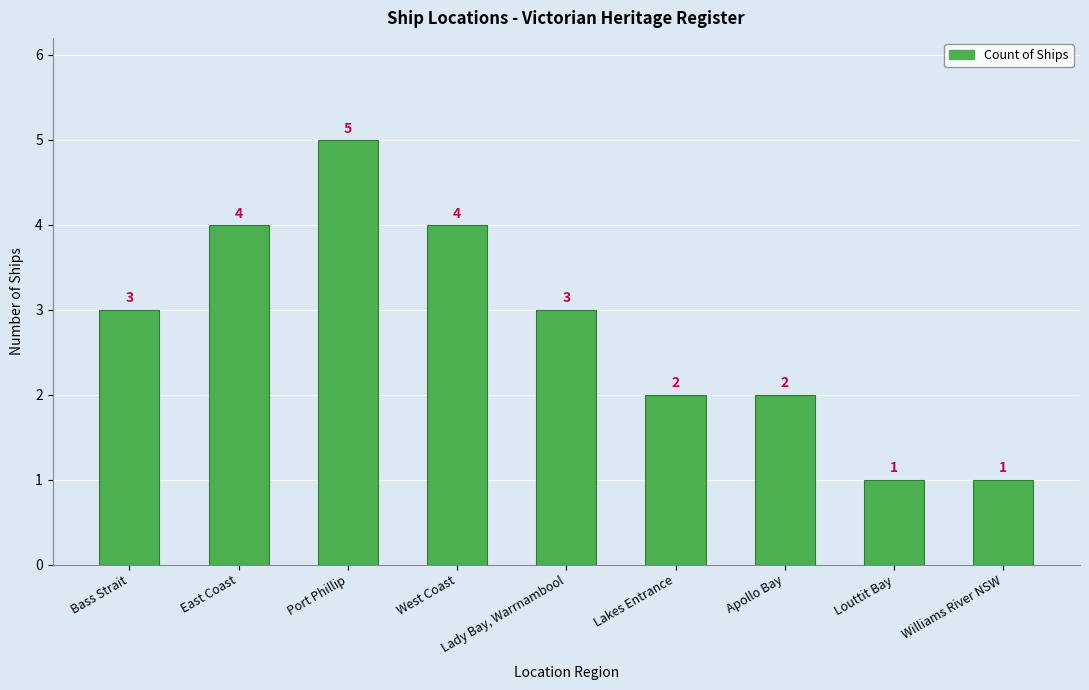

Is it true that the value at West Coast is 7?

False